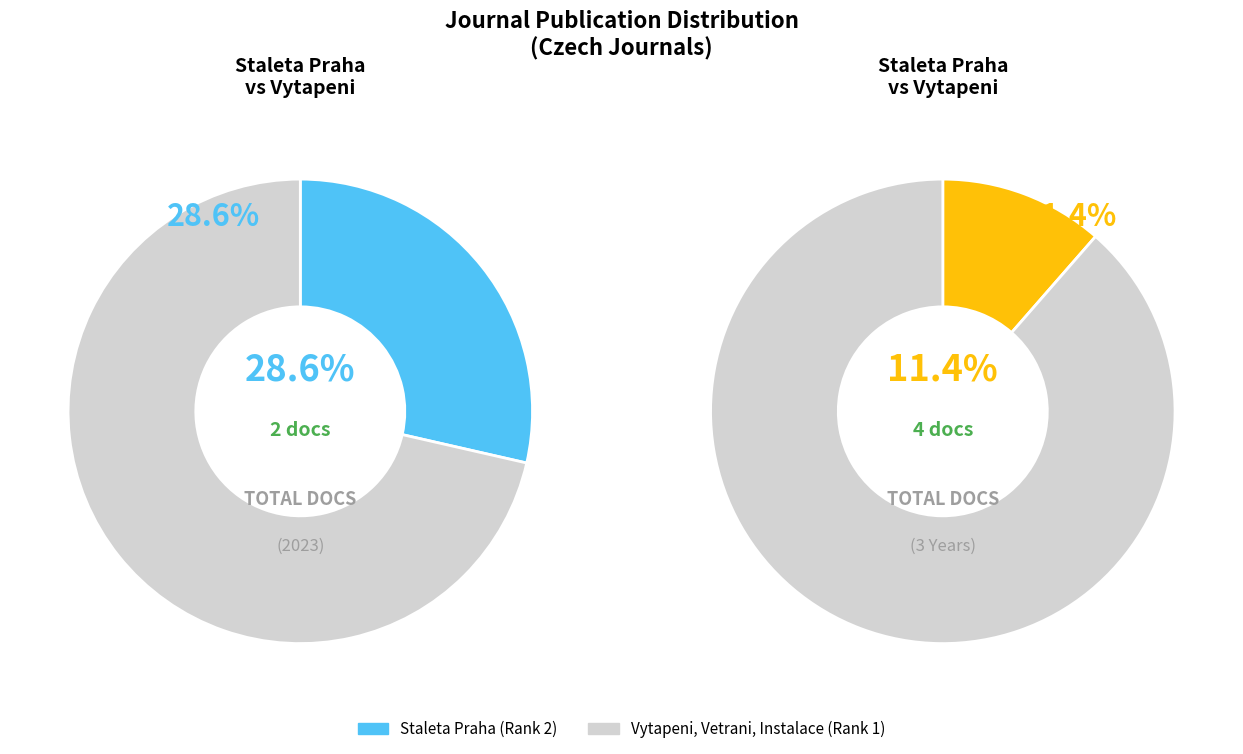

Is there any slice that represents more than half of the pie?

Yes